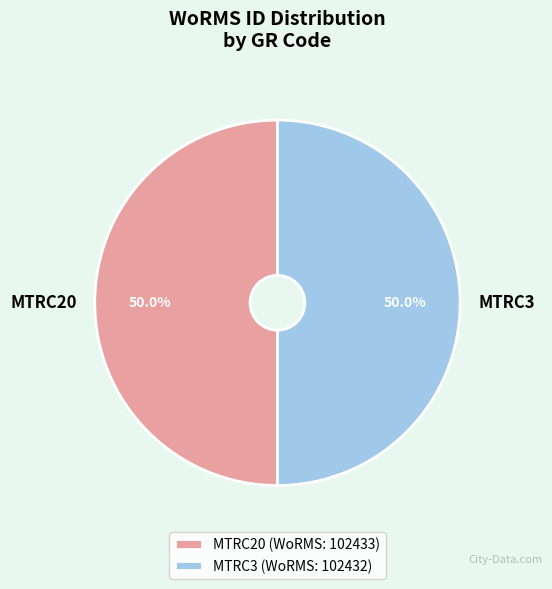

Approximately how many times larger is the value at MTRC3 compared to MTRC20?

1.0